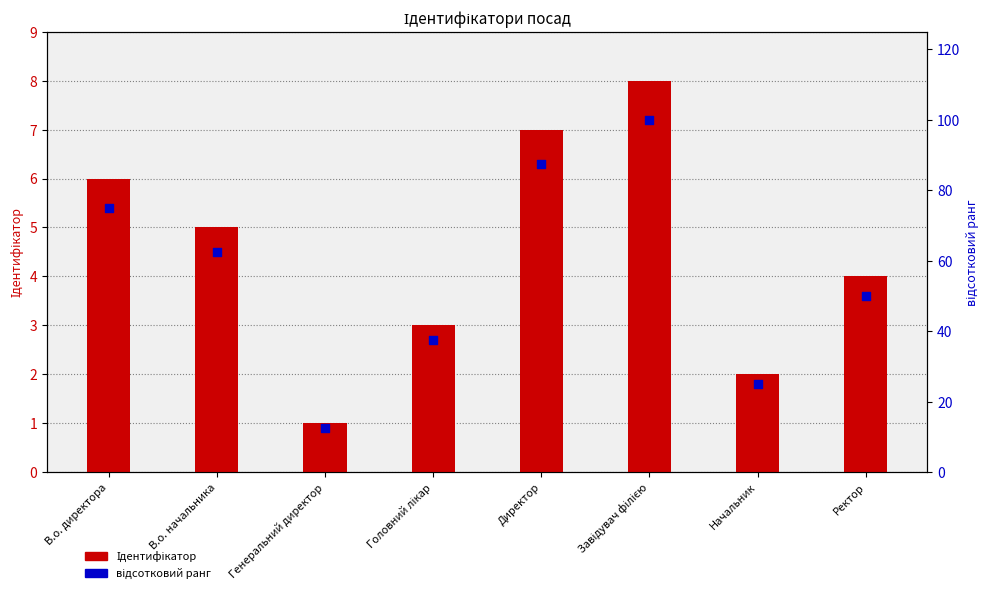

Which series has the largest total across all categories?

відсотковий ранг